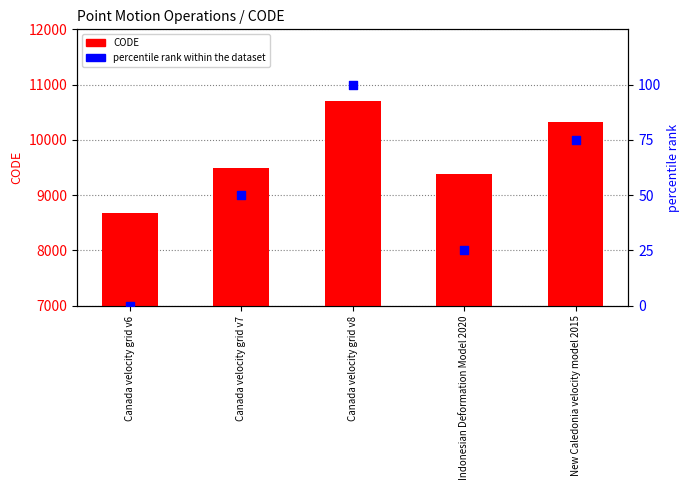

What are all the series names shown in the legend?

CODE, percentile rank within the dataset